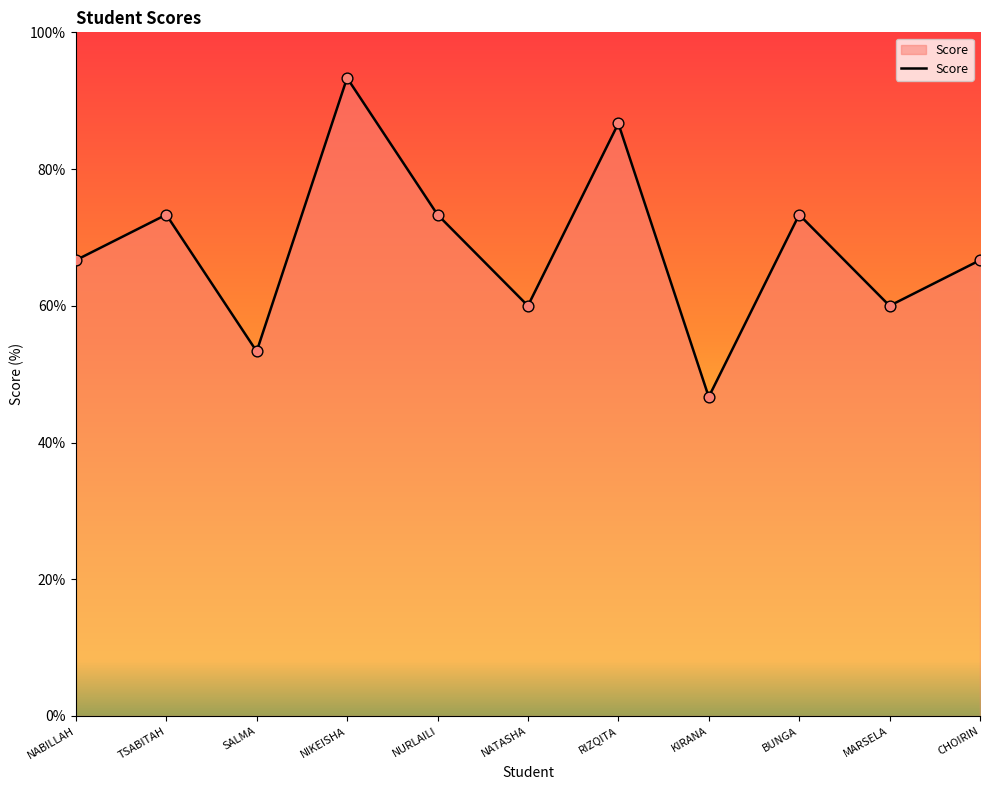

Approximately how many times larger is the value at BUNGA compared to NABILLAH?

1.1